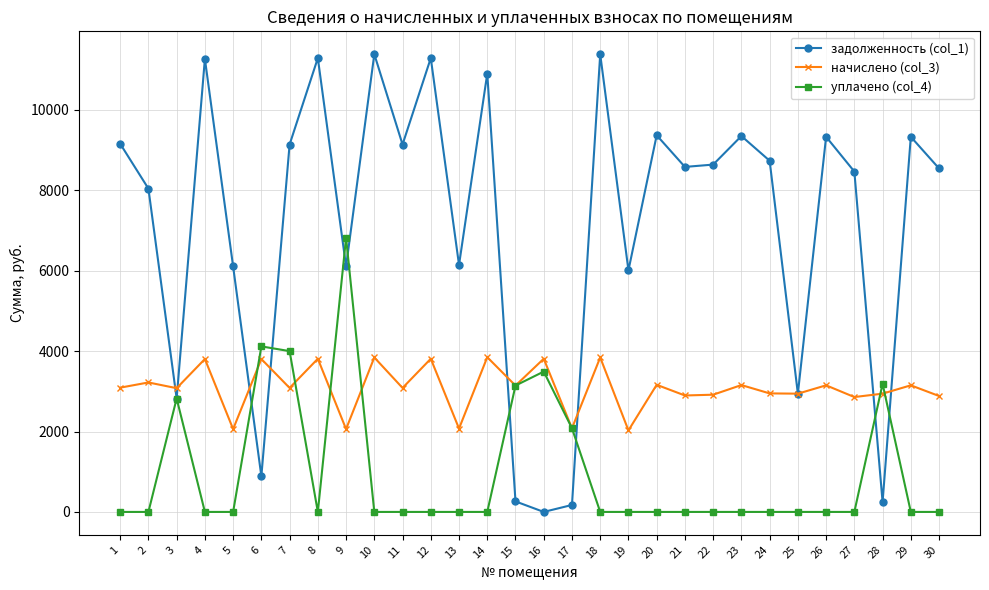

What are all the series names shown in the legend?

задолженность (col_1), начислено (col_3), уплачено (col_4)